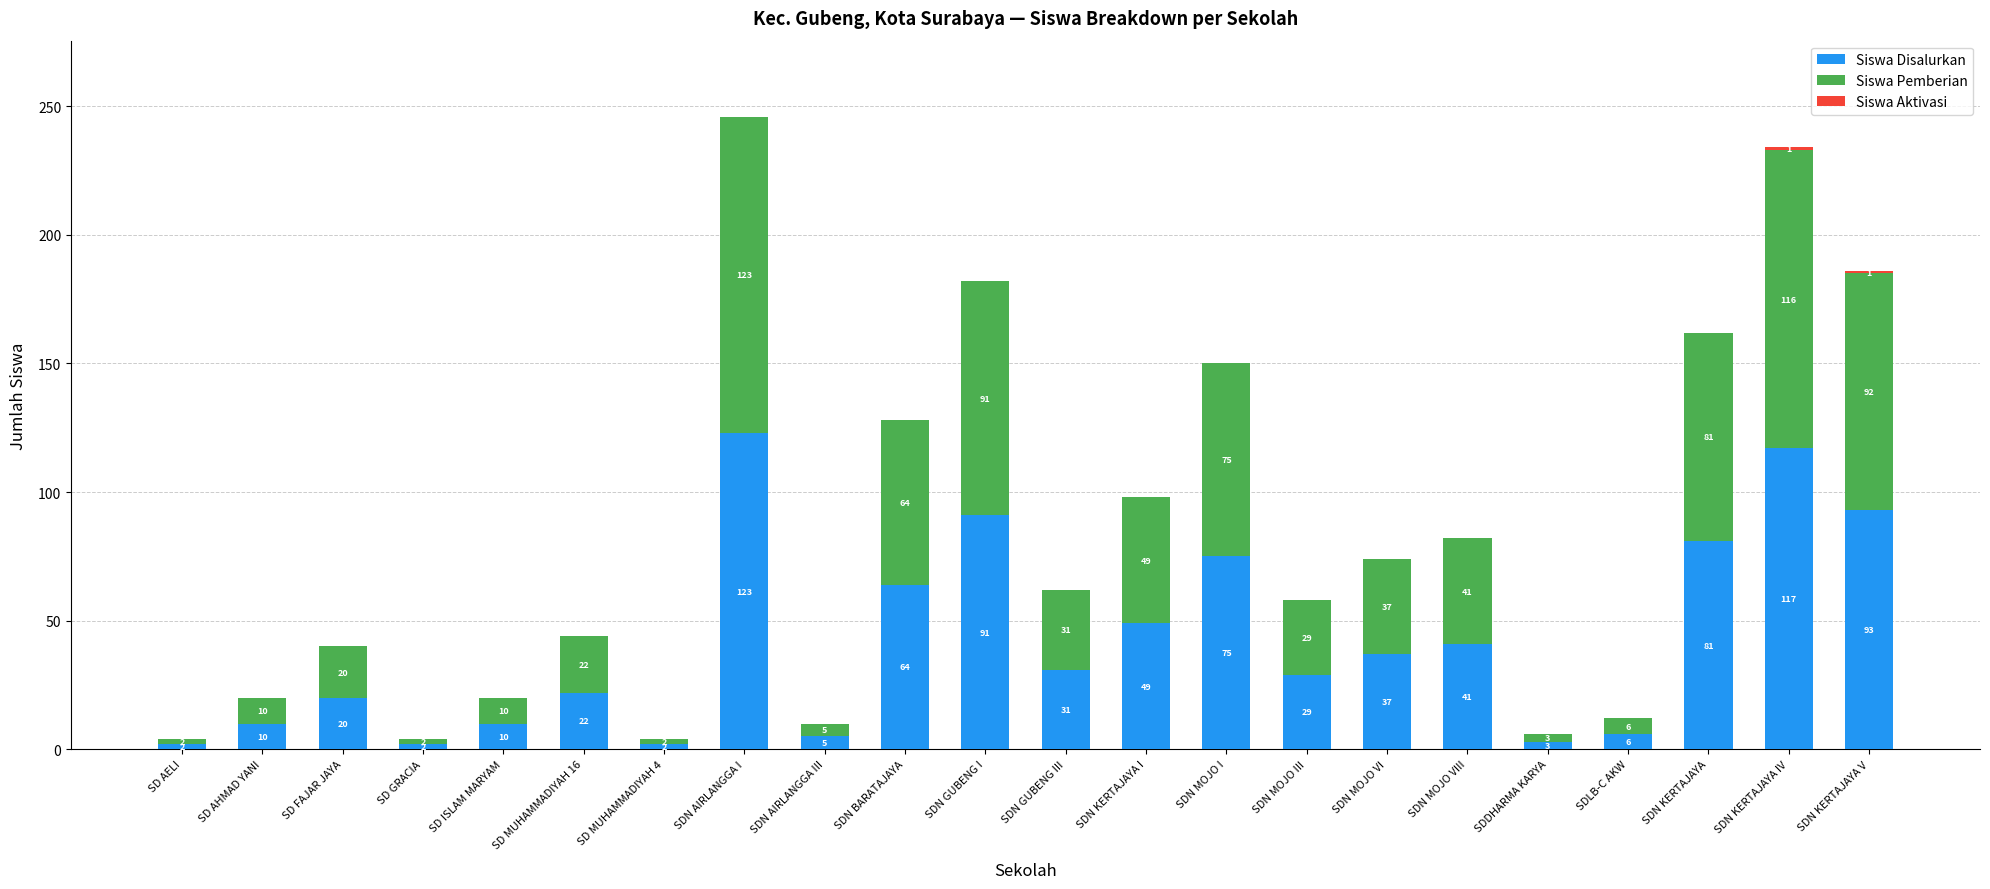

How many series are shown in this chart?

3